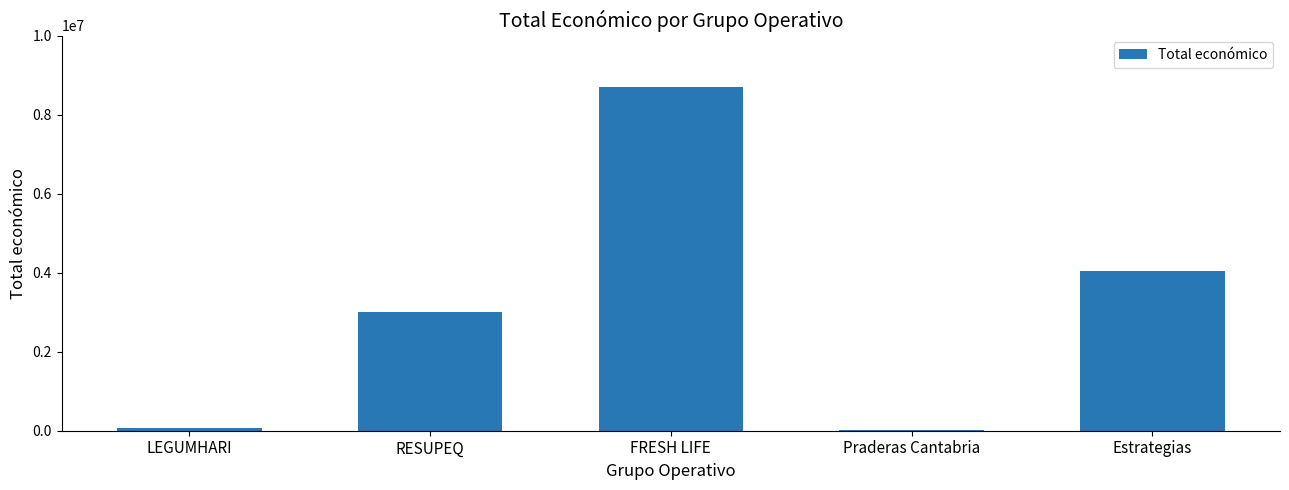

What is the greatest value displayed?

8701686